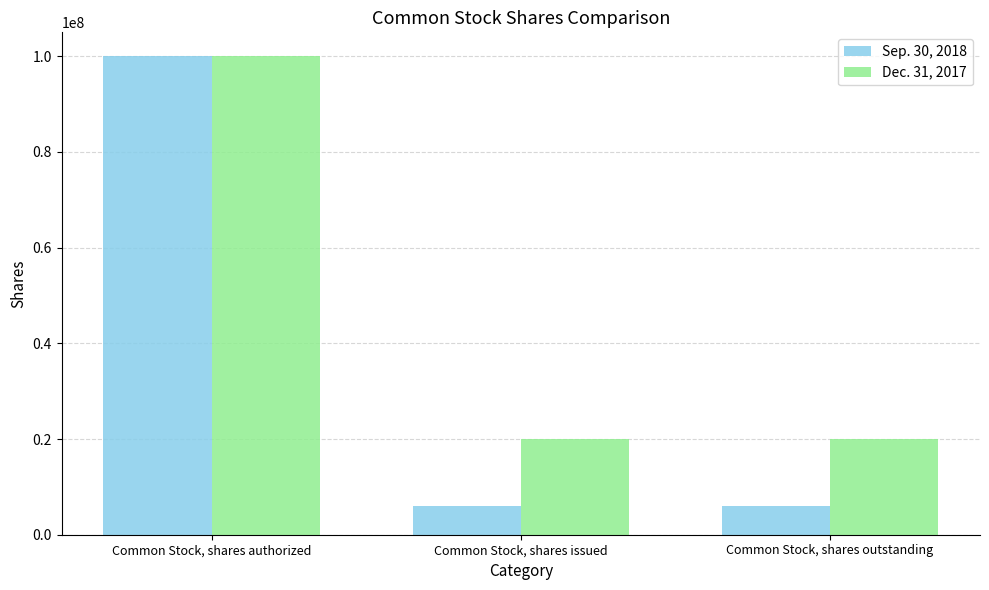

The Dec. 31, 2017 series shows 20000000 at Common Stock, shares issued. True or false?

True